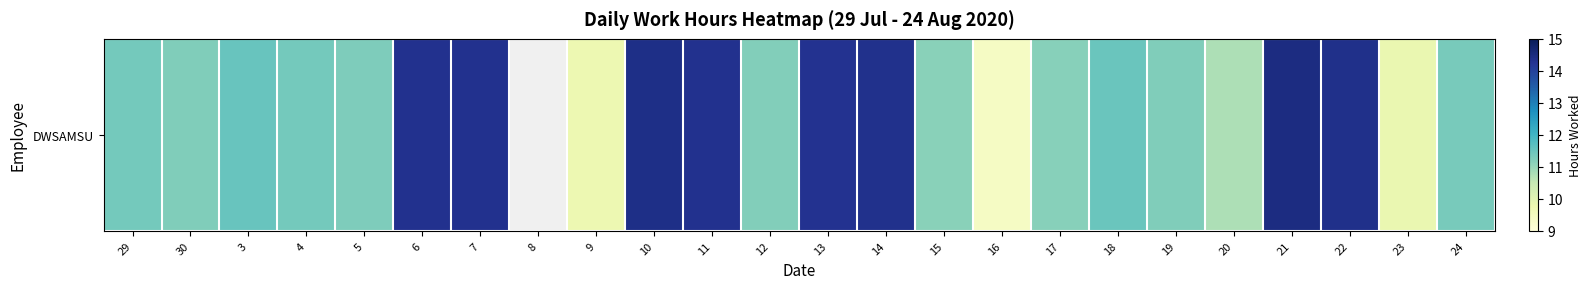

Where does the data first go above 11?

29